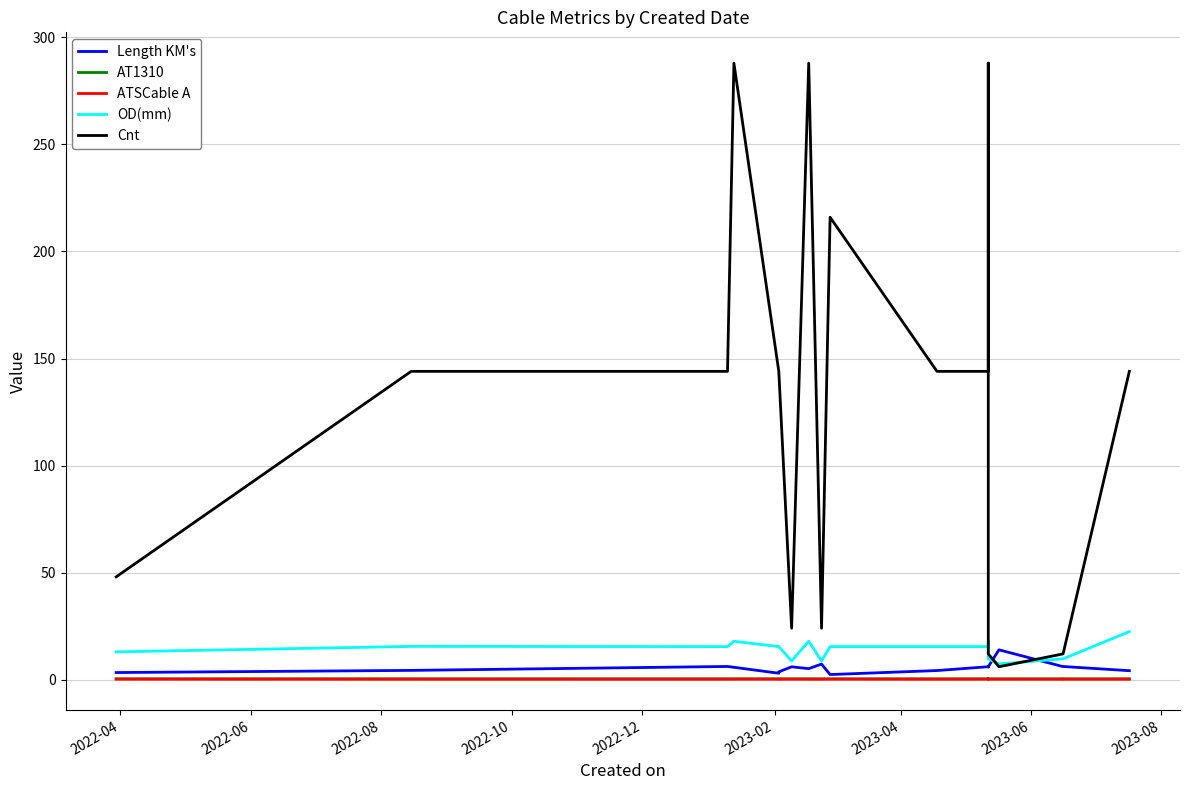

Is it true that OD(mm) equals 26.7 at 10?

False